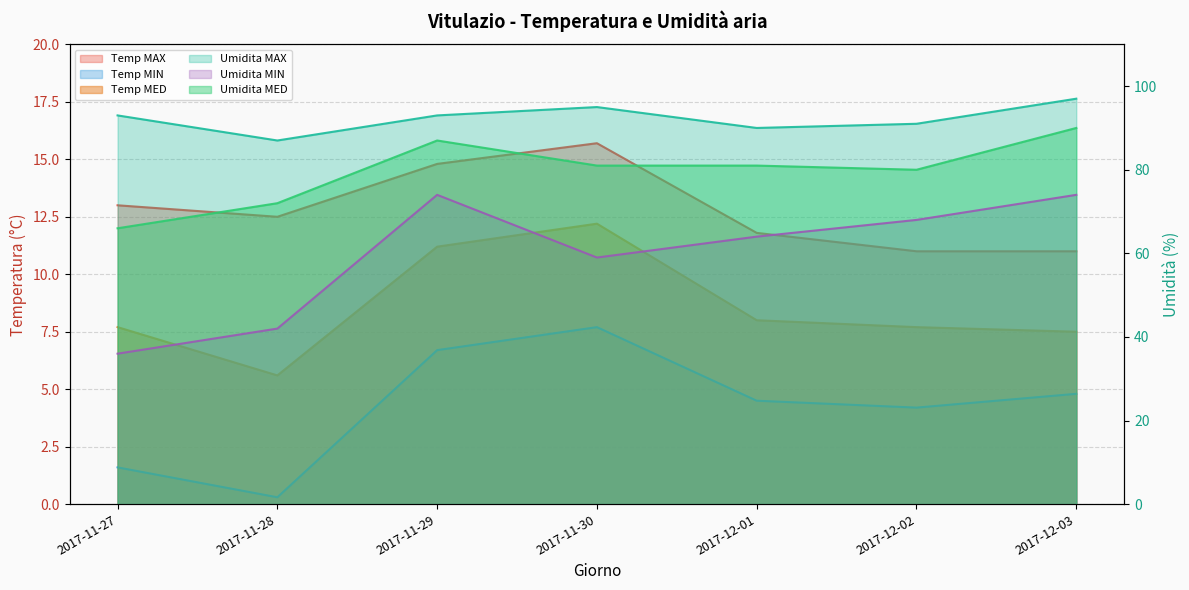

True or false: Temp MAX and Umidita MAX cross at least once.

False